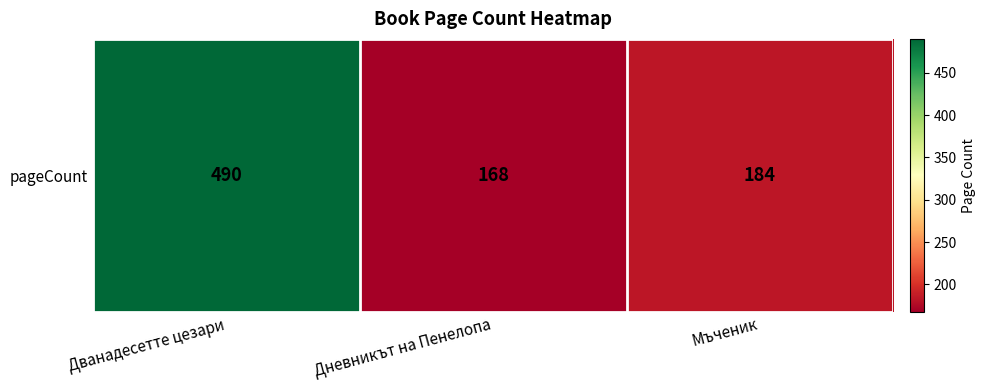

Reading left to right, transcribe all the data shown in this chart.

Дванадесетте цезари=490	Дневникът на Пенелопа=168	Мъченик=184